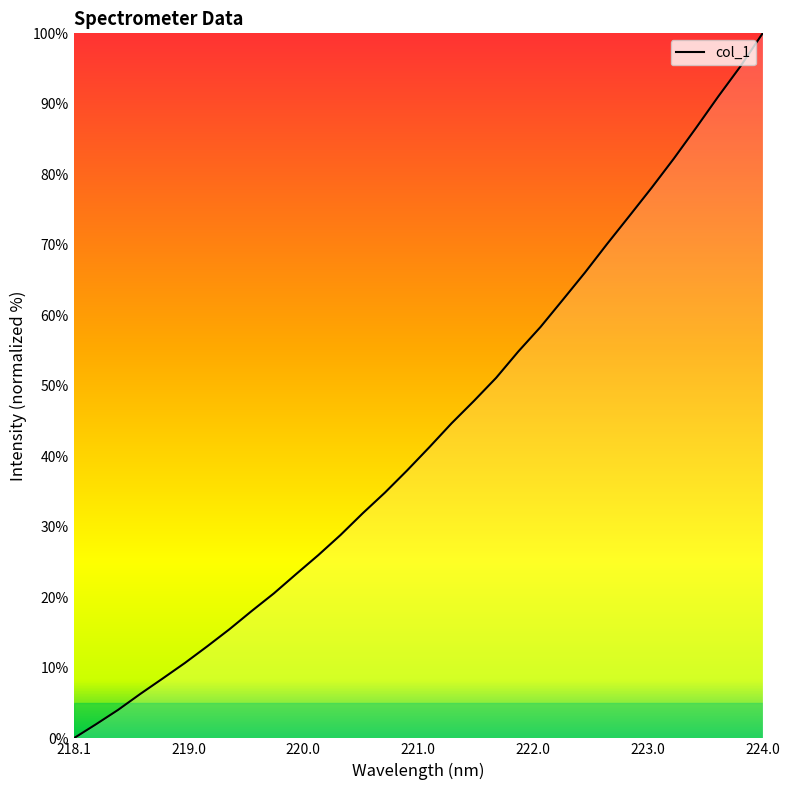

What is the greatest value displayed?

100.0